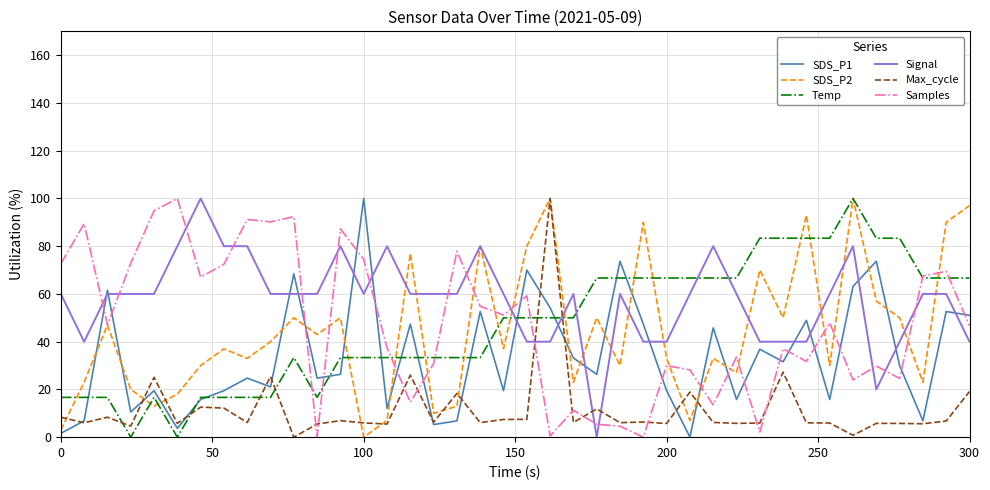

What is the maximum value for SDS_P1?

100.0